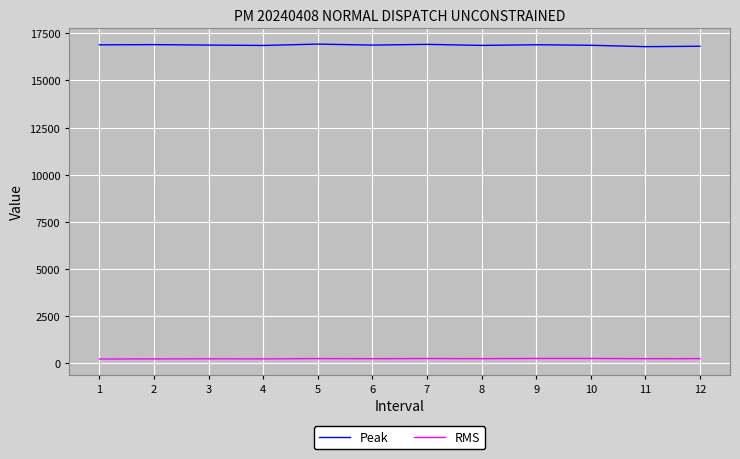

Is the value of Peak at 11 greater than the value of RMS at 8?

Yes